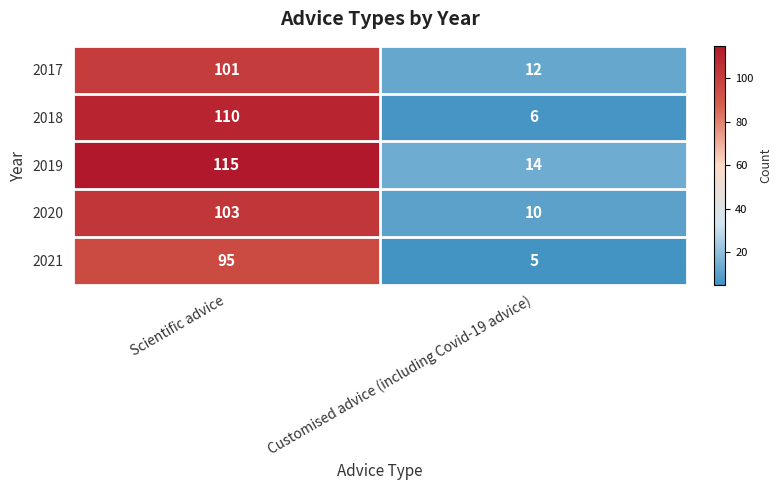

Where is 2019 nearest to the value 64?

Customised advice (including Covid-19 advice)